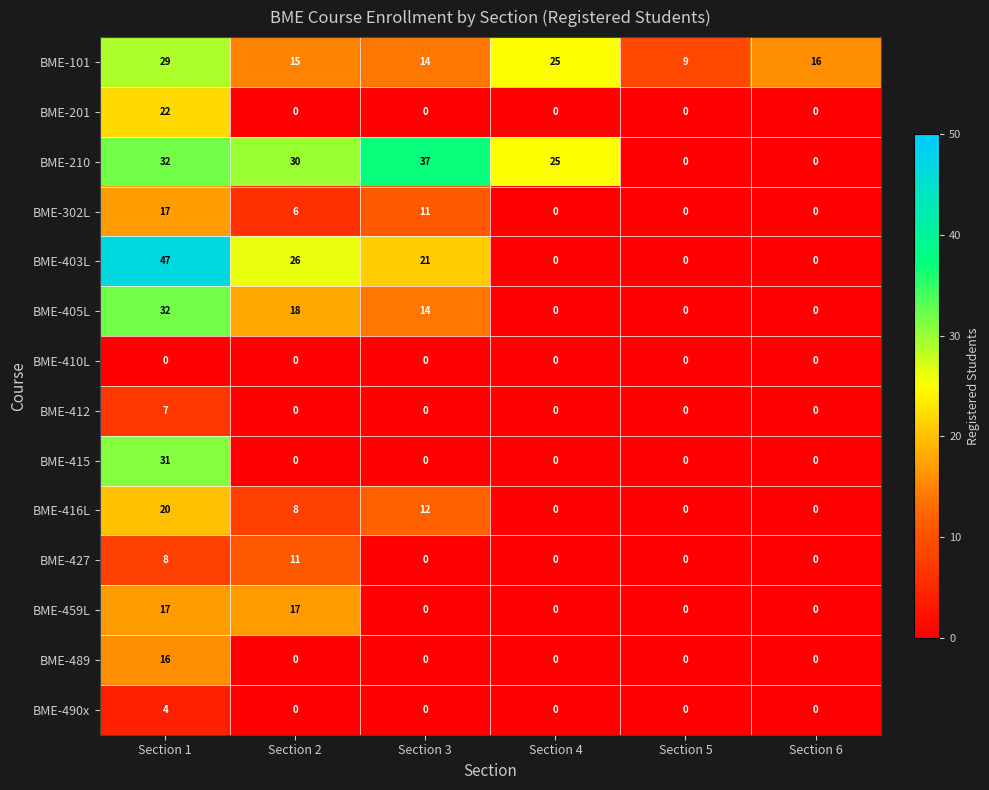

How many BME-403L values are between 0 and 26?

5